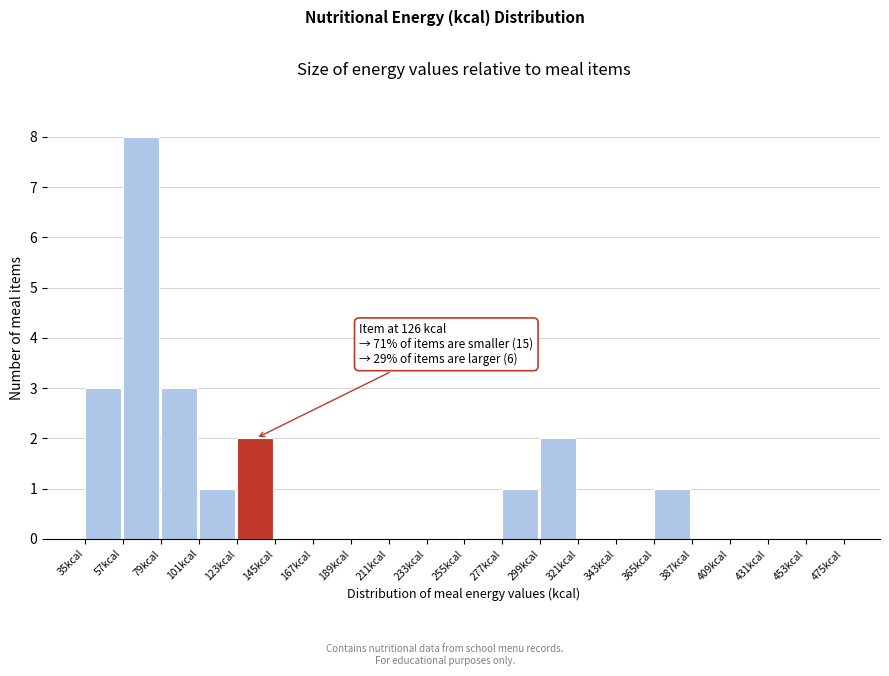

Over which range of the x-axis is the bar tallest?

57 to 79